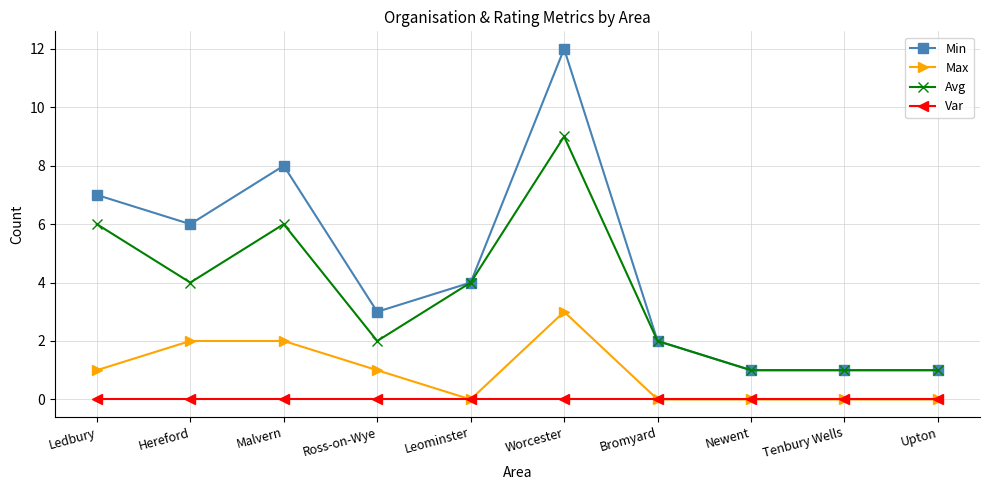

What is the maximum value shown in the chart?

12